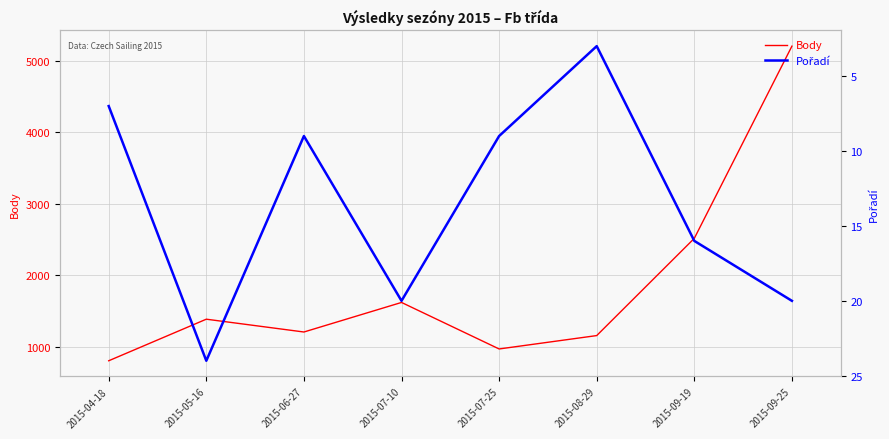

Where does the Body series first go above 1385?

2015-07-10